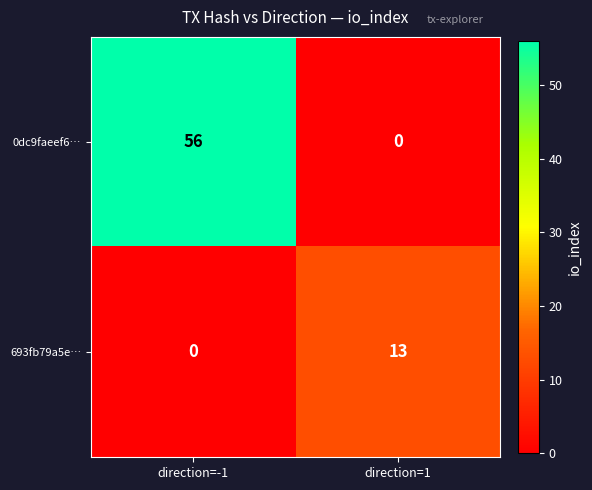

The value of 0dc9faeef6… at direction=1 is -26. True or false?

False